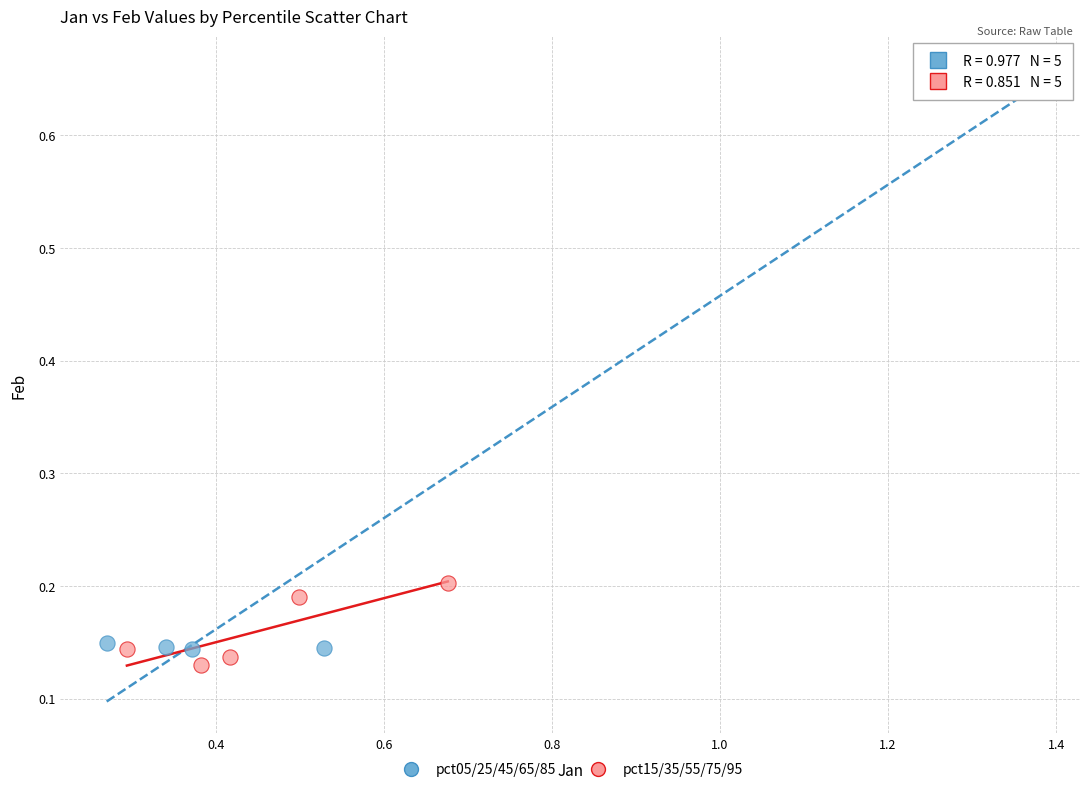

Which series contains the highest Y value?

pct05/25/45/65/85